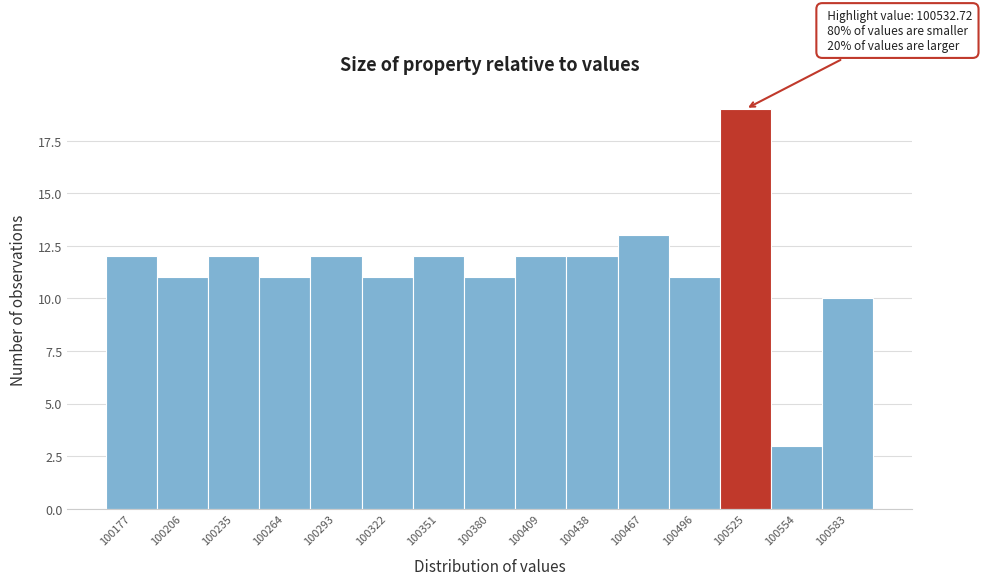

Over which range of the x-axis is the bar tallest?

100510 to 100540